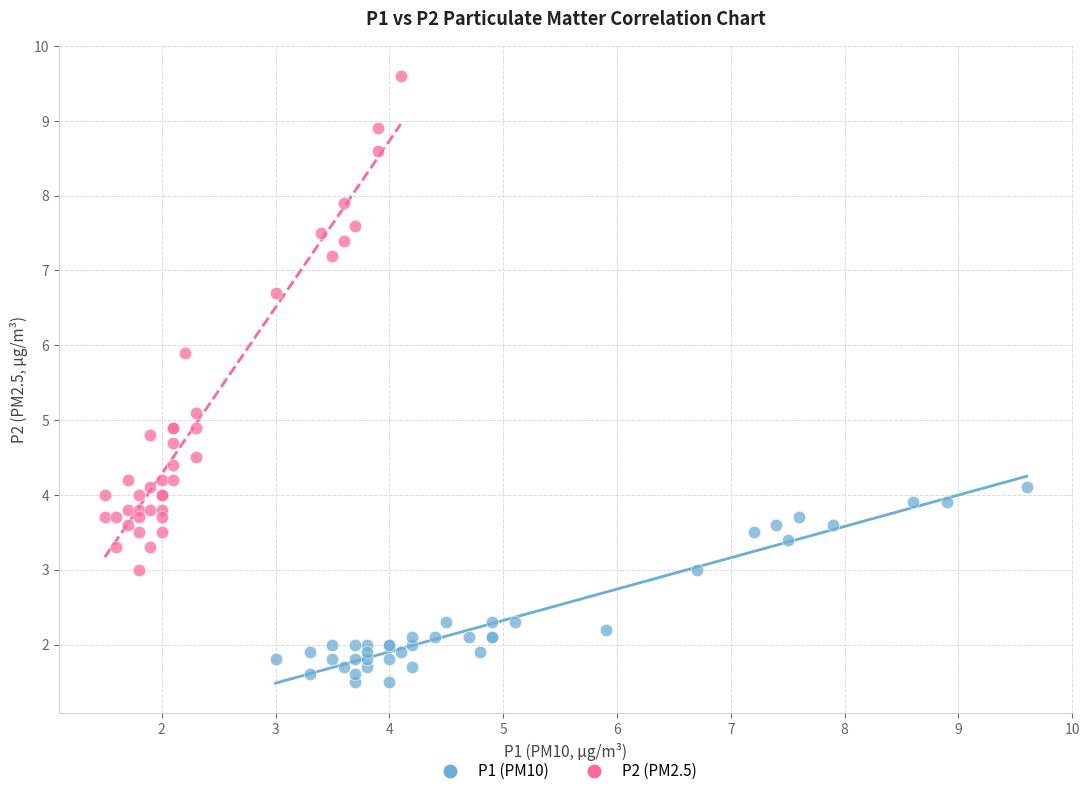

Which series reaches the maximum Y coordinate?

P2 (PM2.5)